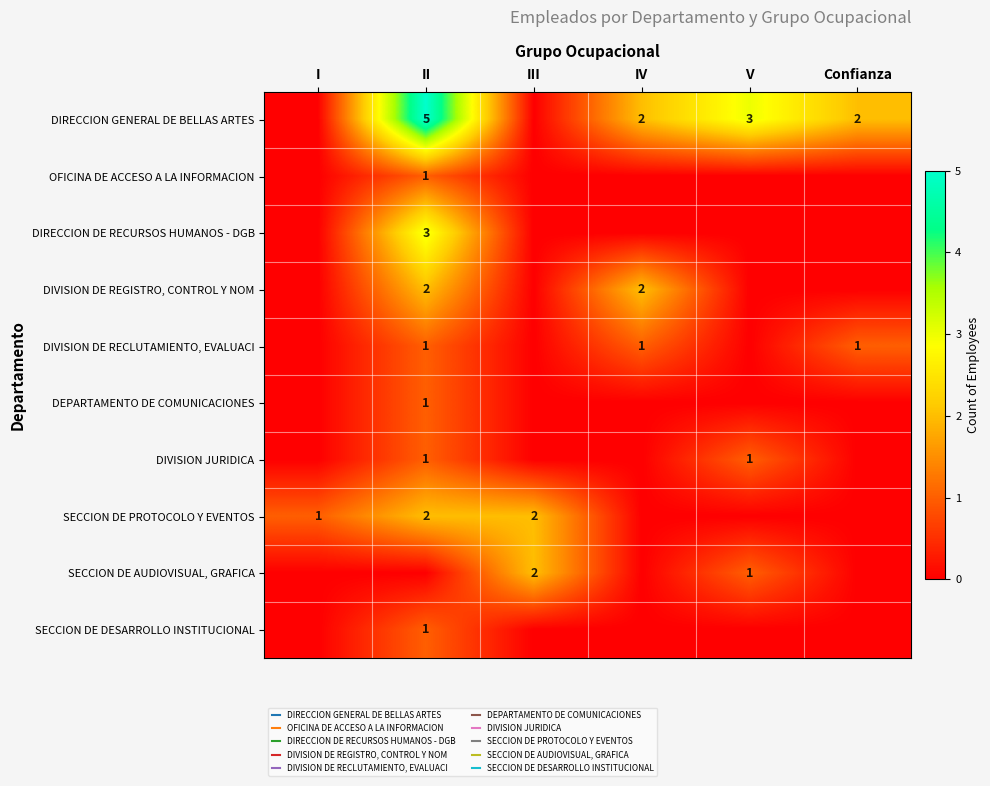

The SECCION DE DESARROLLO INSTITUCIONAL series shows 0 at IV. True or false?

True